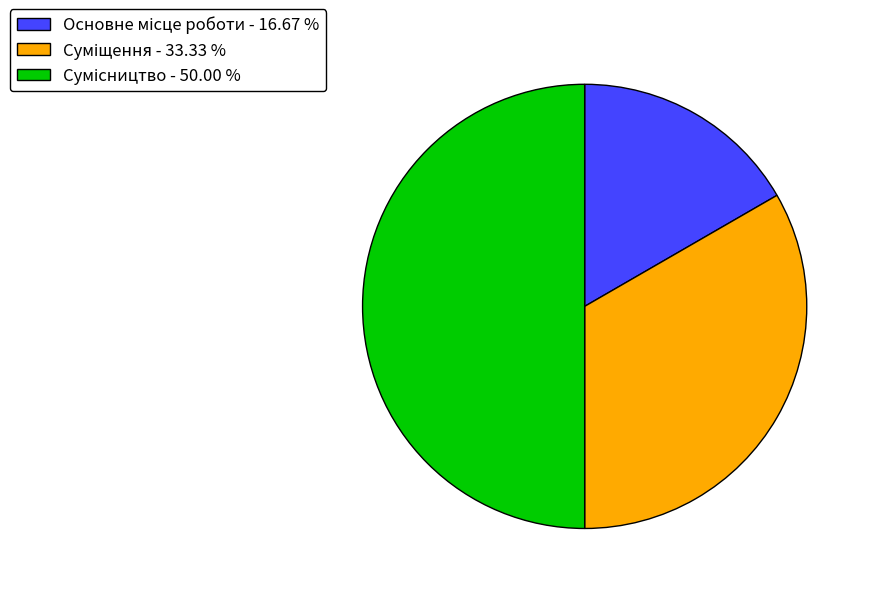

Does any single category account for the majority?

No